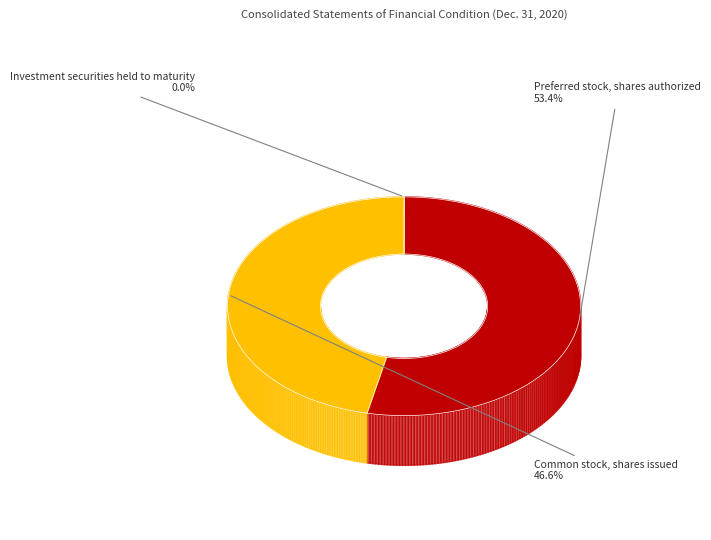

Does Investment securities held to maturity represent more than half of the total?

No